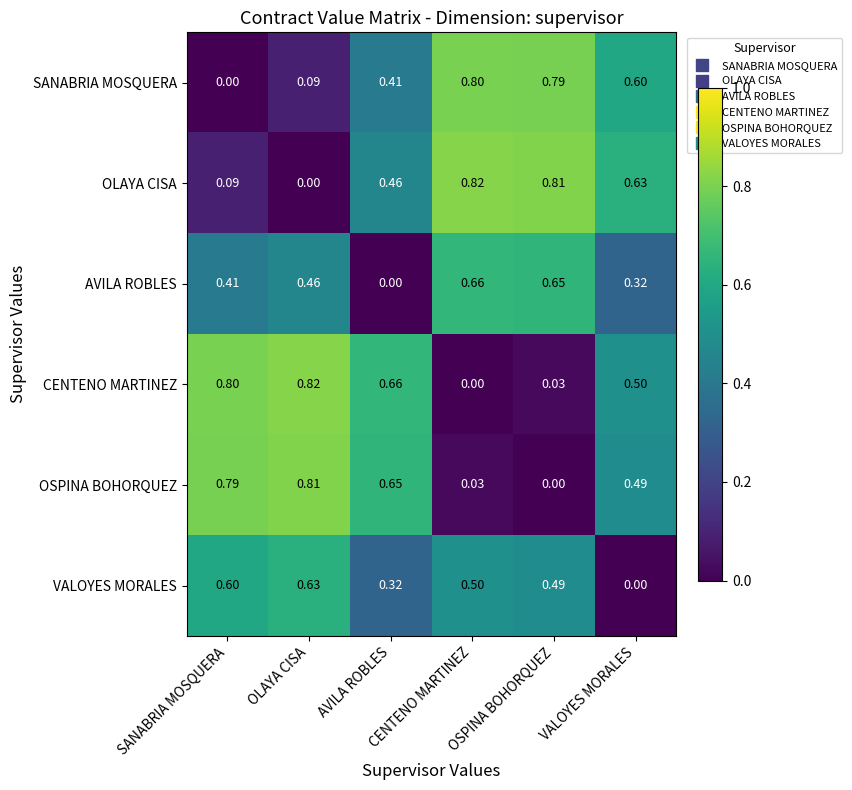

Reading right to left, list all the values displayed in this chart.

SANABRIA MOSQUERA: VALOYES MORALES=0.6	OSPINA BOHORQUEZ=0.8	CENTENO MARTINEZ=0.8	AVILA ROBLES=0.4	OLAYA CISA=0.1	SANABRIA MOSQUERA=0.0
OLAYA CISA: VALOYES MORALES=0.6	OSPINA BOHORQUEZ=0.8	CENTENO MARTINEZ=0.8	AVILA ROBLES=0.5	OLAYA CISA=0.0	SANABRIA MOSQUERA=0.1
AVILA ROBLES: VALOYES MORALES=0.3	OSPINA BOHORQUEZ=0.7	CENTENO MARTINEZ=0.7	AVILA ROBLES=0.0	OLAYA CISA=0.5	SANABRIA MOSQUERA=0.4
CENTENO MARTINEZ: VALOYES MORALES=0.5	OSPINA BOHORQUEZ=0.0	CENTENO MARTINEZ=0.0	AVILA ROBLES=0.7	OLAYA CISA=0.8	SANABRIA MOSQUERA=0.8
OSPINA BOHORQUEZ: VALOYES MORALES=0.5	OSPINA BOHORQUEZ=0.0	CENTENO MARTINEZ=0.0	AVILA ROBLES=0.7	OLAYA CISA=0.8	SANABRIA MOSQUERA=0.8
VALOYES MORALES: VALOYES MORALES=0.0	OSPINA BOHORQUEZ=0.5	CENTENO MARTINEZ=0.5	AVILA ROBLES=0.3	OLAYA CISA=0.6	SANABRIA MOSQUERA=0.6